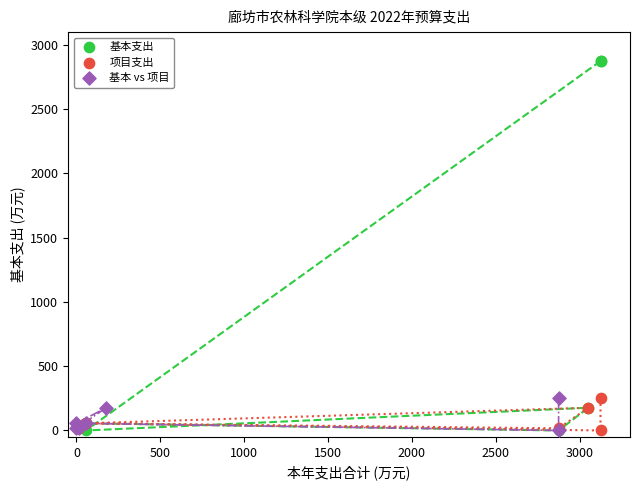

What are all the series names shown in the legend?

基本支出, 项目支出, 基本 vs 项目